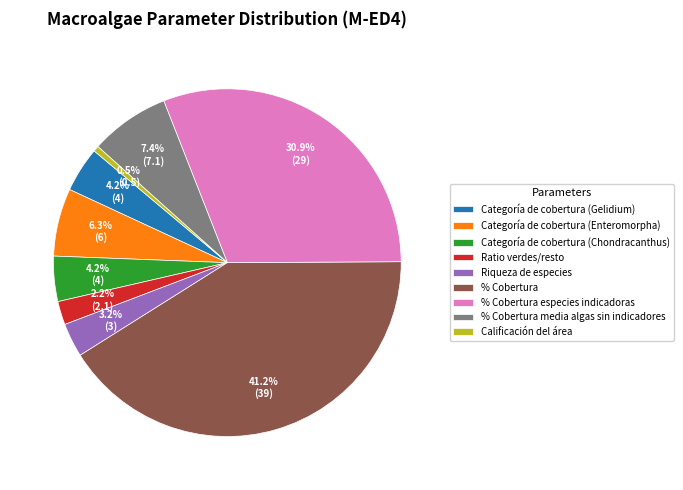

Between Categoría de cobertura (Gelidium) and Calificación del área, which is larger?

Categoría de cobertura (Gelidium)